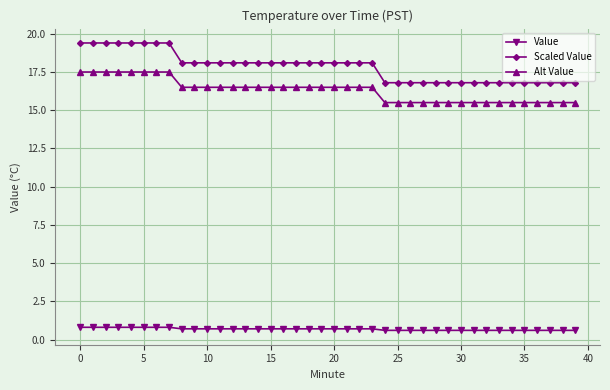

Which series has the largest total across all categories?

Scaled Value